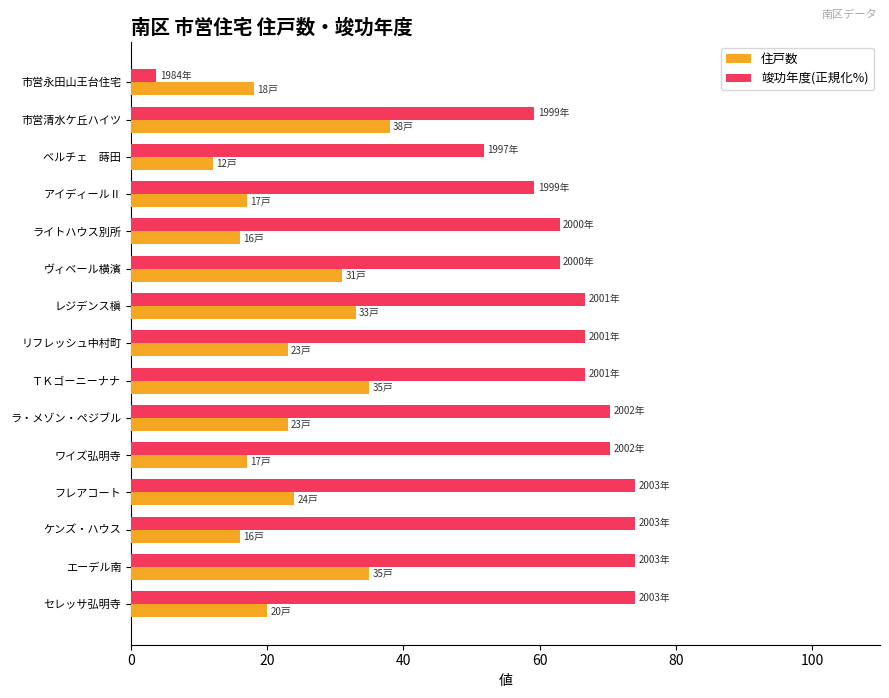

Which series has the largest range (max minus min)?

竣功年度(正規化%)